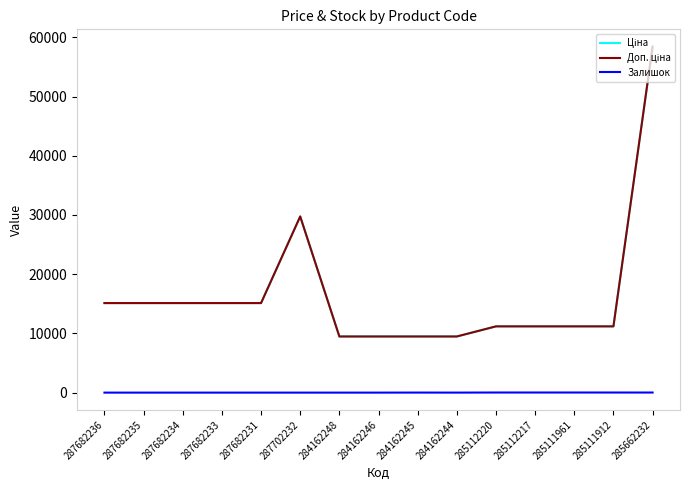

What is the difference between the maximum and minimum values in the Ціна series?

48946.5